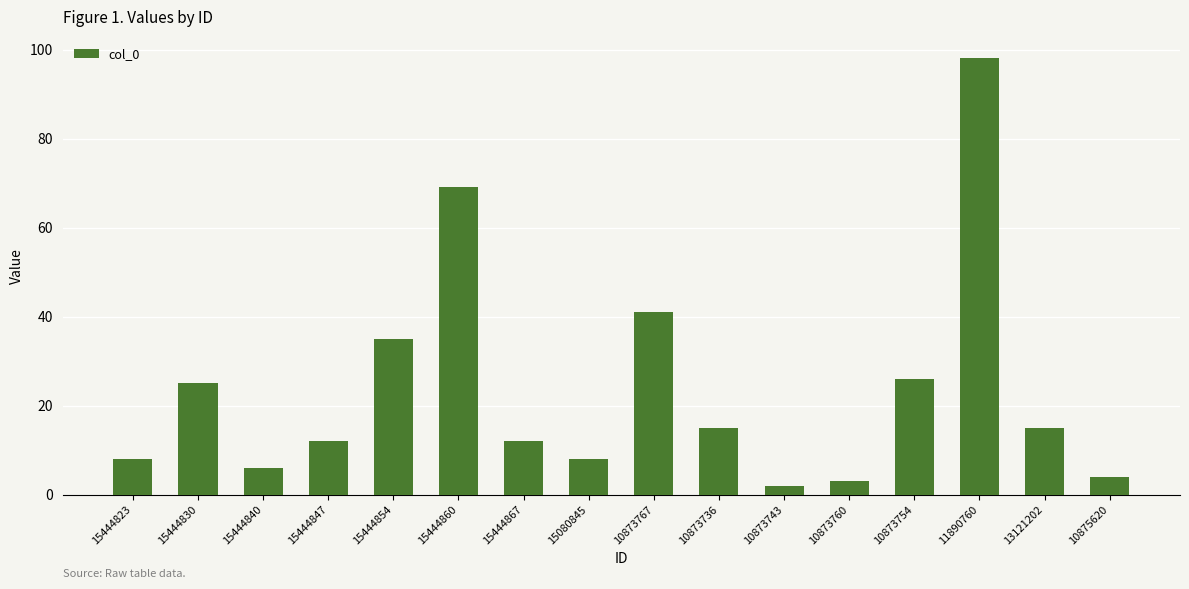

What is the change in value from 15444860 to 10875620?

-65